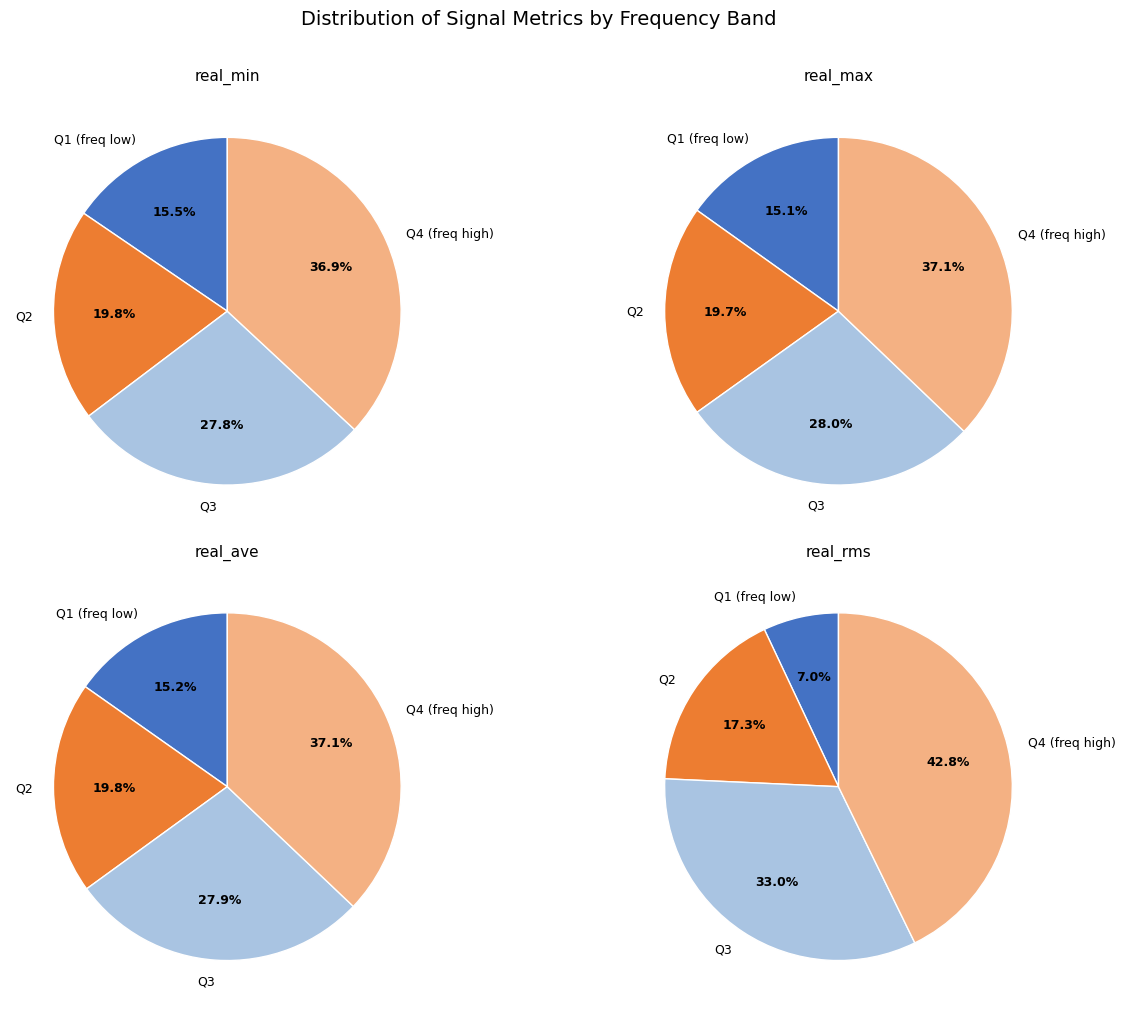

True or false: 4430.5 accounts for 5% of the total.

True